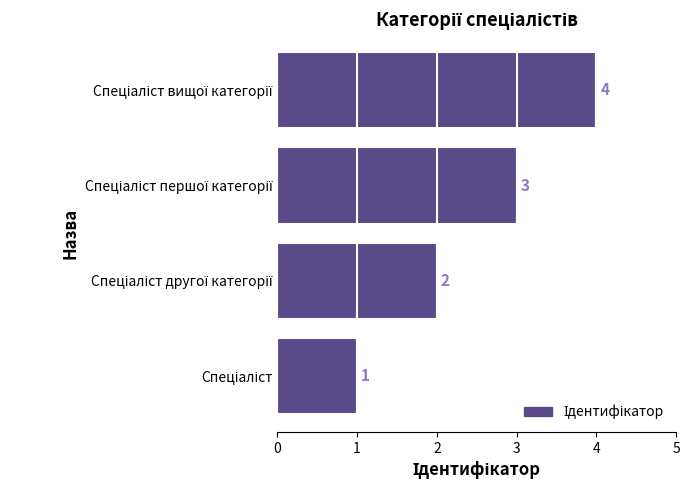

What is the greatest value displayed?

4